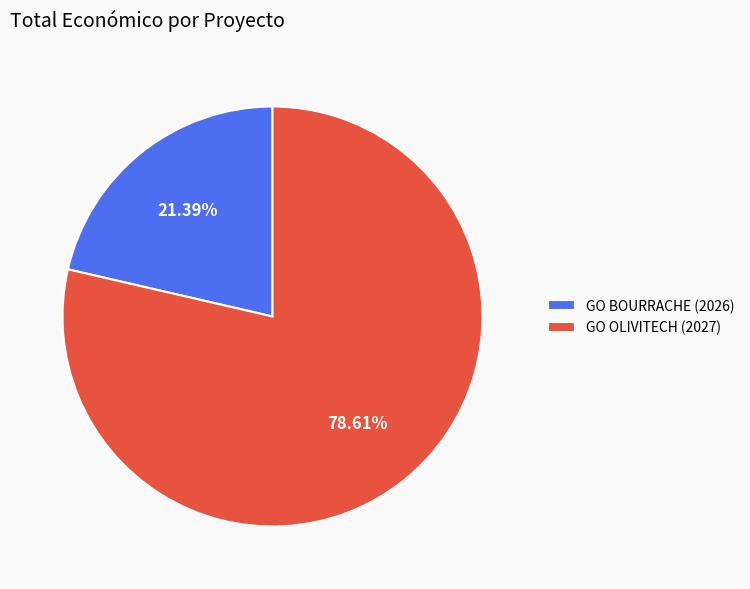

What is the ratio of the value at GO BOURRACHE (2026) to the value at GO OLIVITECH (2027)?

0.3